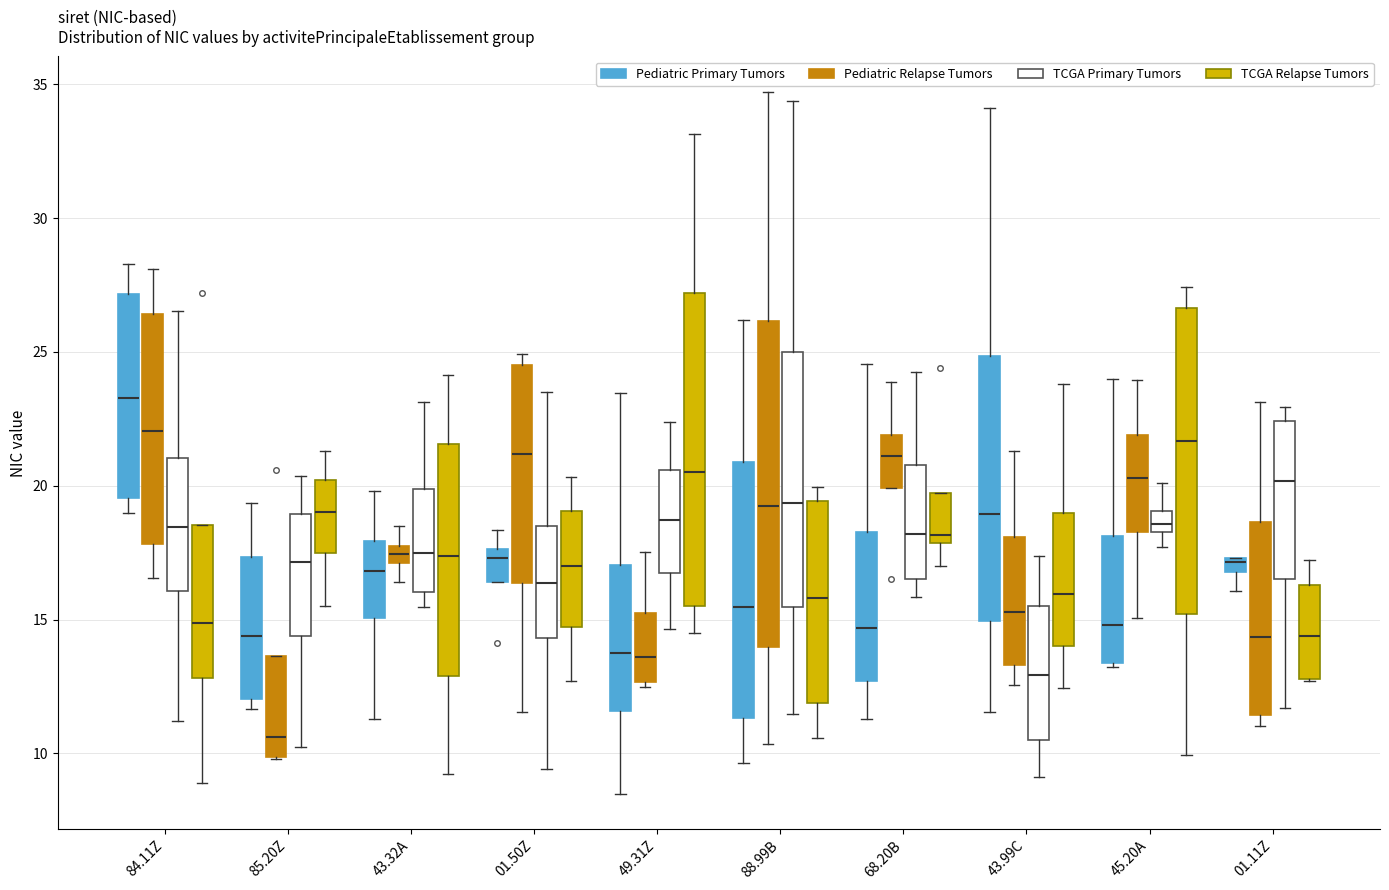

Where does the lower whisker of the box for 88.99B (Pediatric Relapse Tumors) end on the y-axis? The values are not printed on the chart, so give them approximately, as read against the axis.

10.5